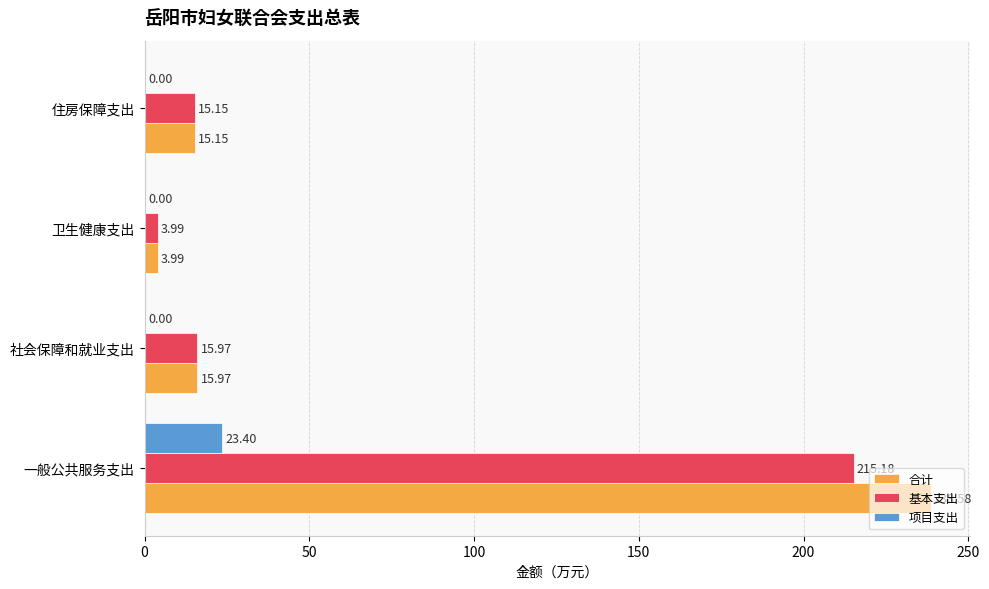

At which label is 基本支出 closest to 109?

社会保障和就业支出